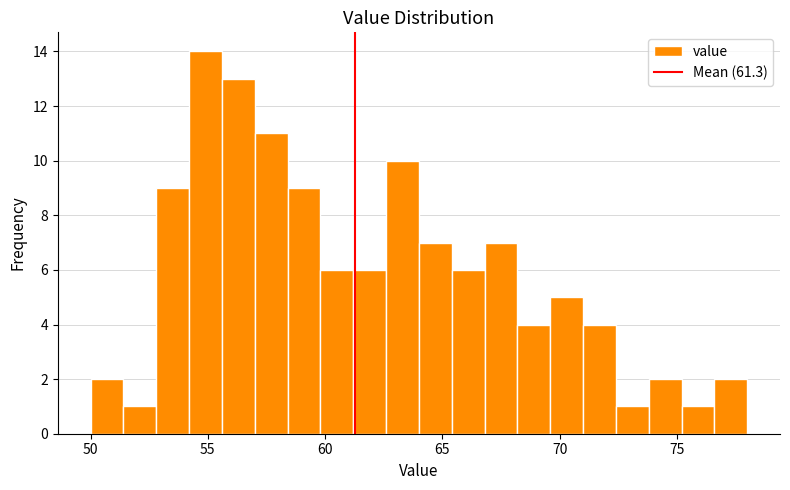

Around what value on the x-axis is the tallest bar? Give the approximate position of its centre, as read against the axis.

55.0